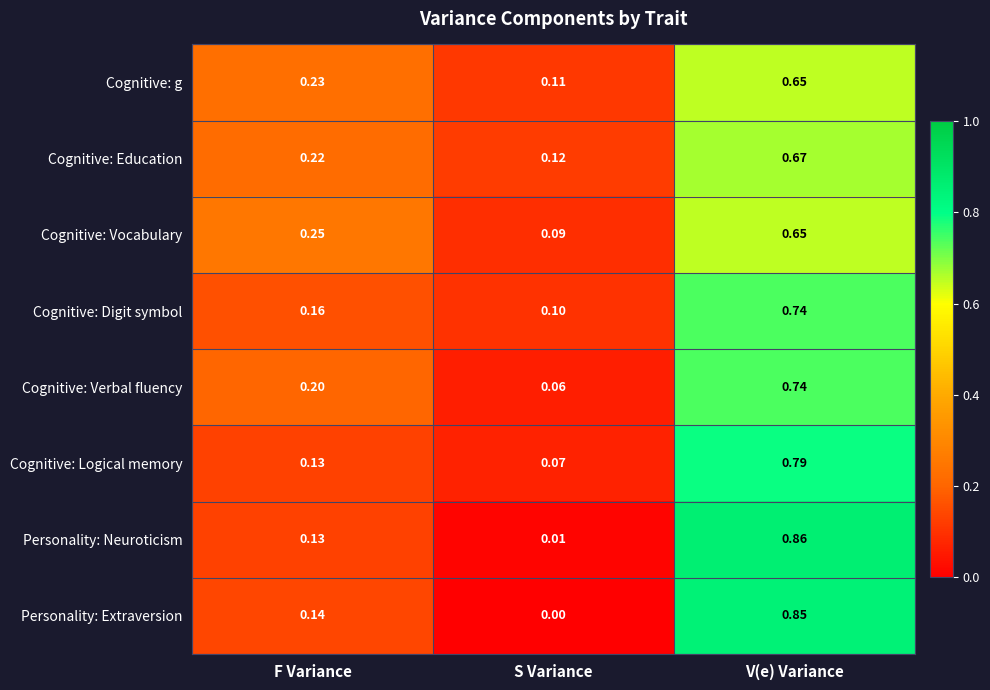

Which category has the lowest value across all series?

S Variance